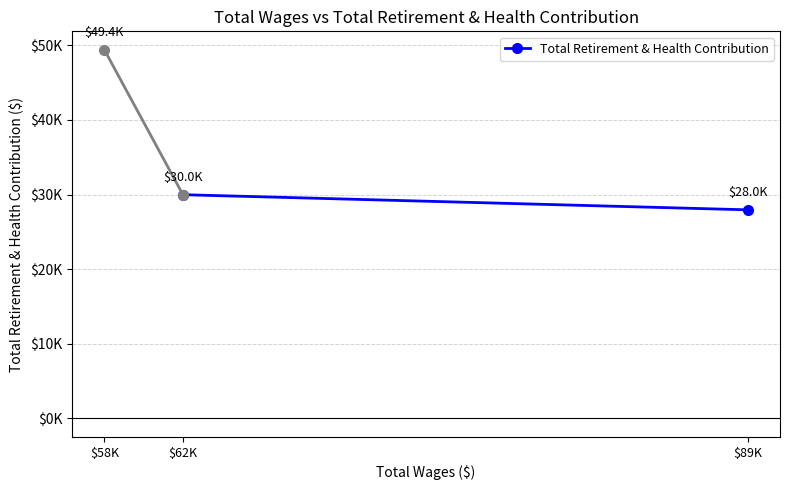

What position from the left is $62K?

2